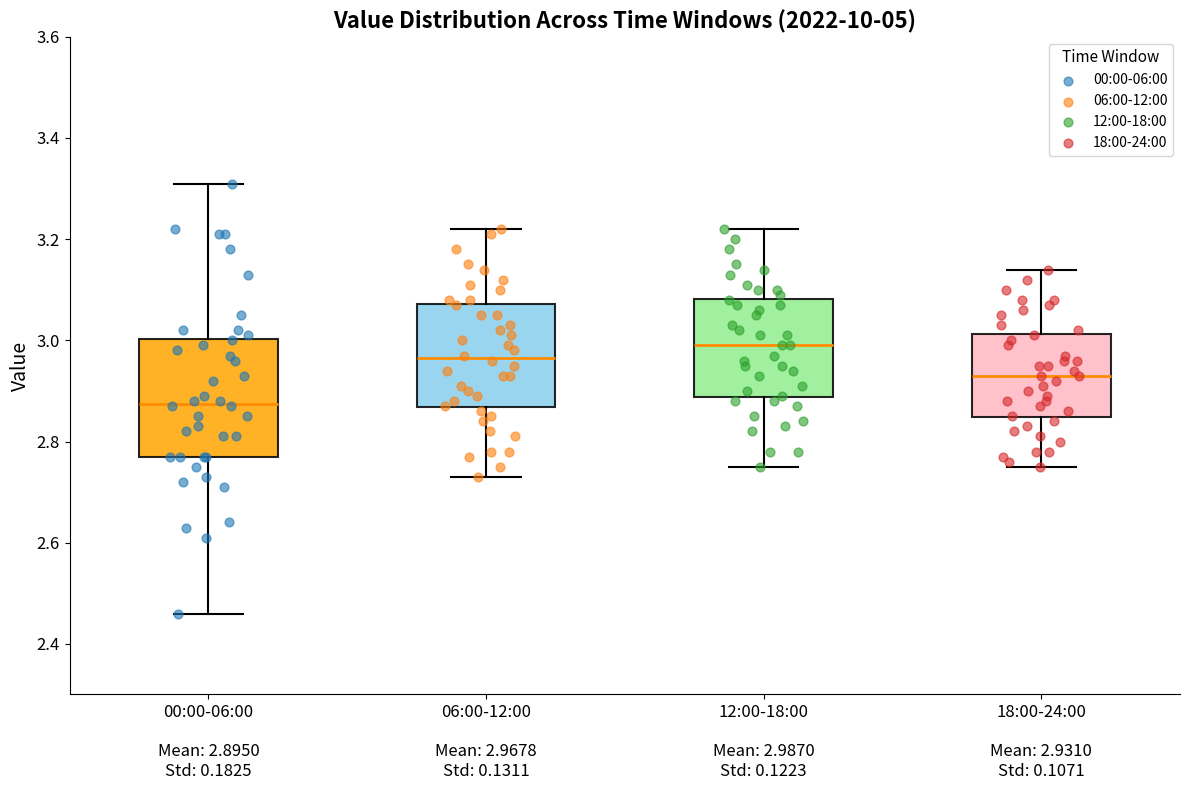

Where is the lower edge of the box for 12:00-18:00 Mean: 2.9870 Std: 0.1223 on the y-axis? The values are not printed on the chart, so give them approximately, as read against the axis.

2.88